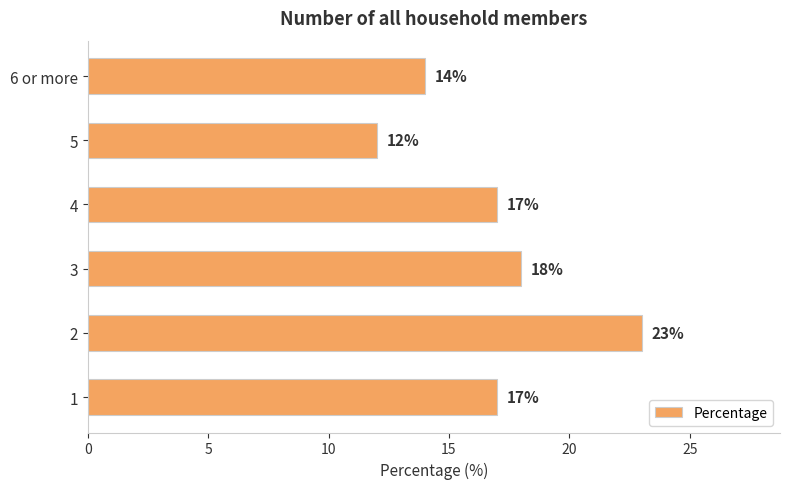

Which category has the highest value across all series?

2